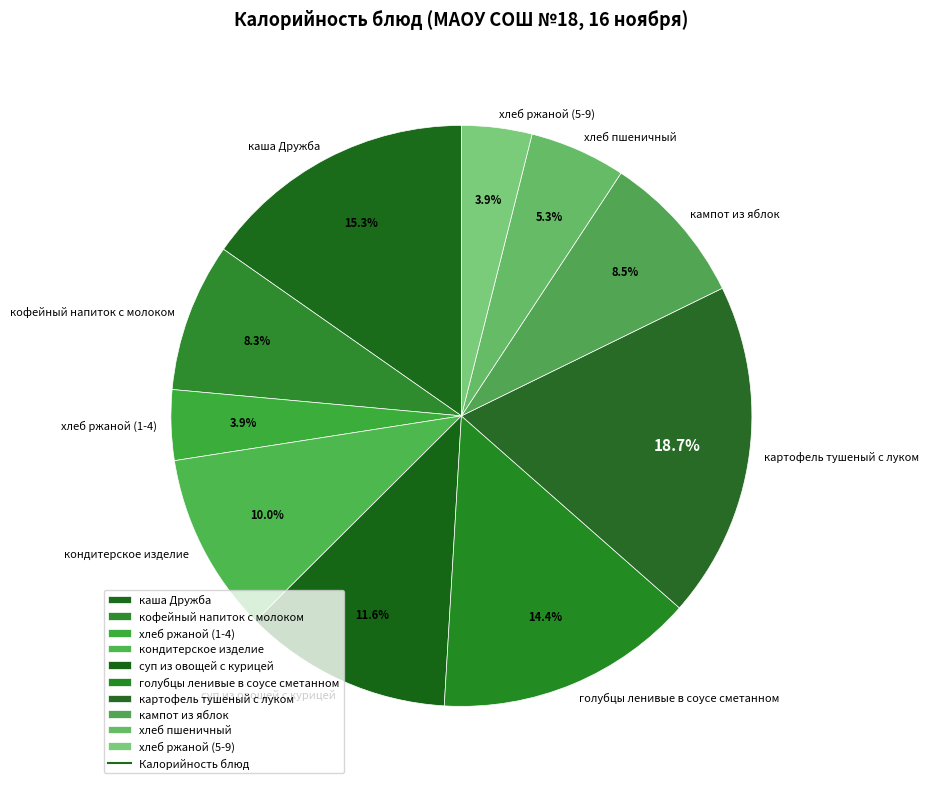

Which slice is the largest?

картофель тушеный с луком